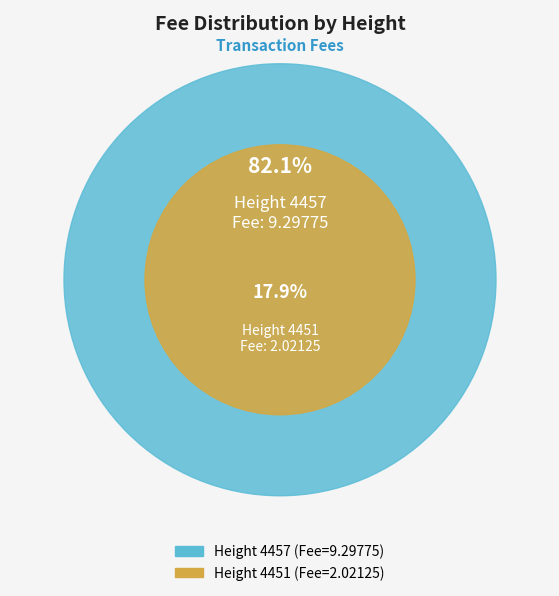

Which slice is the smallest?

4451